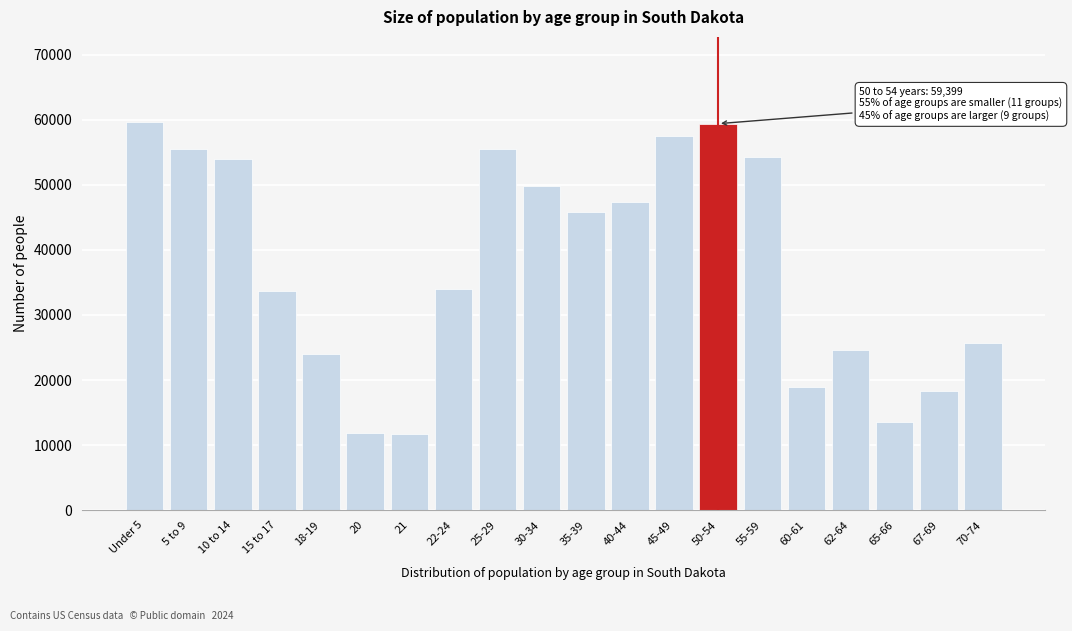

Is it true that the value at 20 is 11907?

True